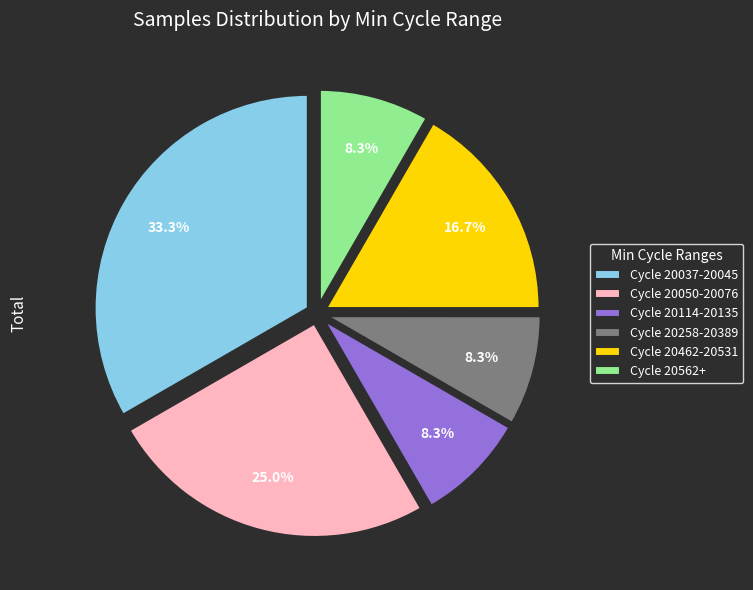

How many slices are in this pie chart?

6